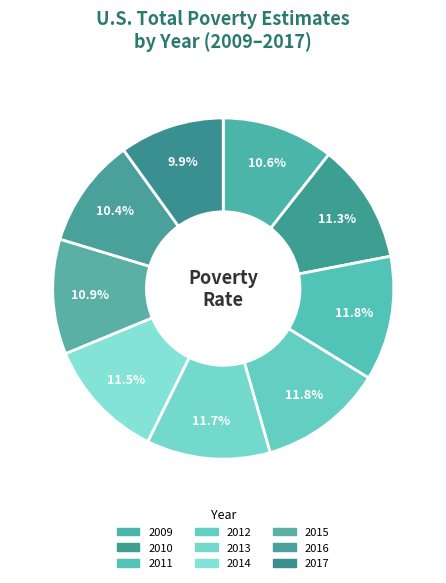

What percentage is the 2015 slice, to the nearest percent?

11%